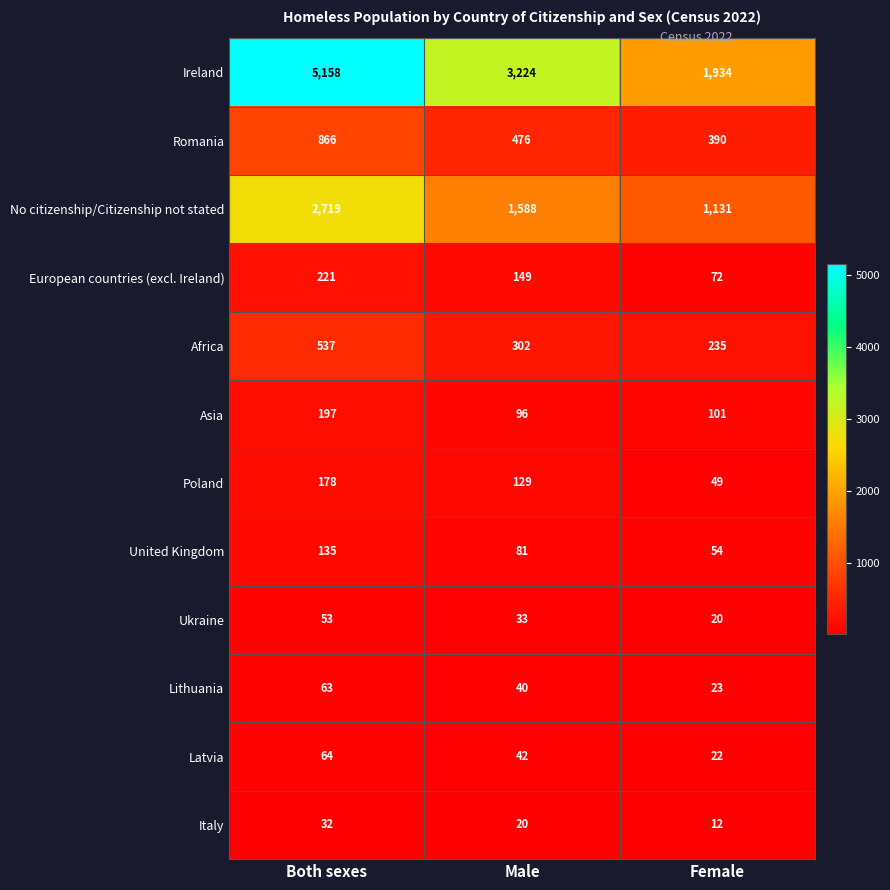

The value of United Kingdom at Female is 54. True or false?

True